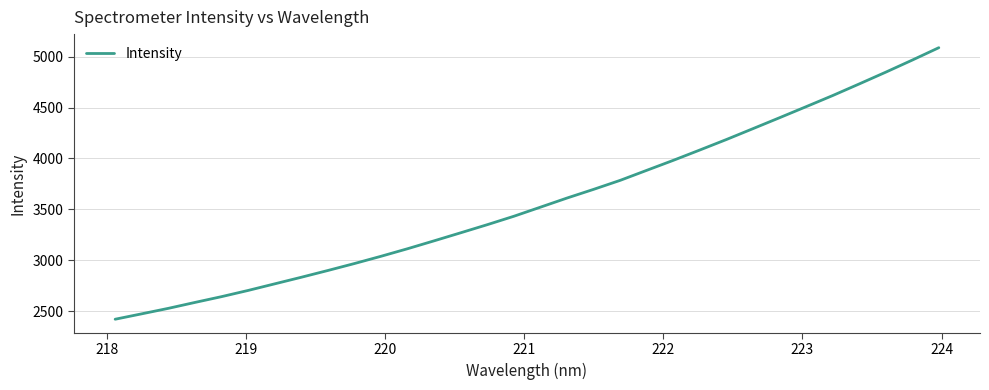

What is the difference between the maximum and minimum values?

2668.1